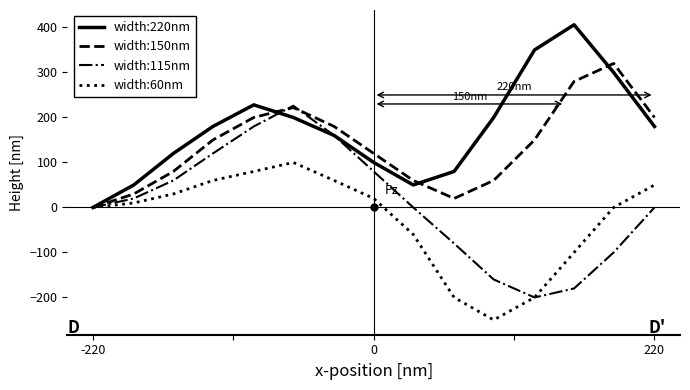

Count the number of data series in this chart.

4